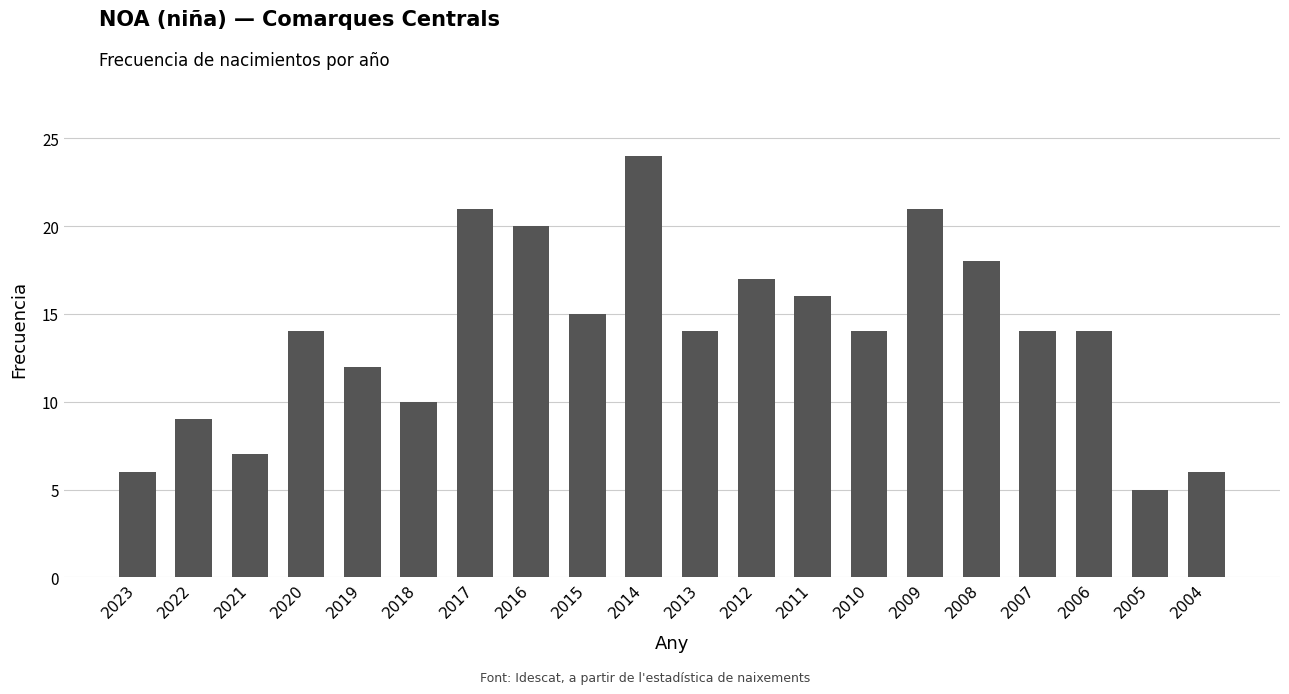

At which category does the chart reach its minimum across all series?

2005